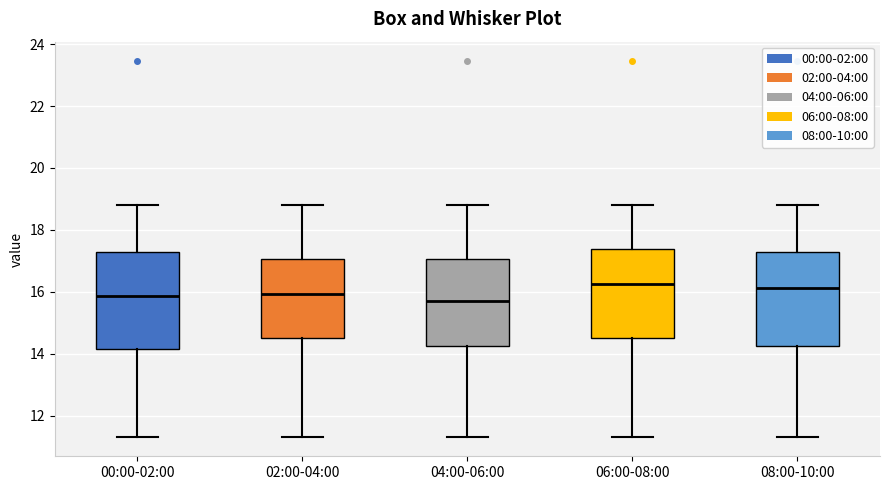

Reading left to right, read every box against the y-axis: the position of its median line, the range the box covers, and the ends of its whiskers. The values are not printed on the chart, so give them approximately, as read against the axis.

00:00-02:00: median 15.8, box 14.2 to 17.2, whiskers 11.4 to 18.8
02:00-04:00: median 16.0, box 14.6 to 17.0, whiskers 11.4 to 18.8
04:00-06:00: median 15.8, box 14.2 to 17.0, whiskers 11.4 to 18.8
06:00-08:00: median 16.2, box 14.6 to 17.4, whiskers 11.4 to 18.8
08:00-10:00: median 16.2, box 14.2 to 17.2, whiskers 11.4 to 18.8